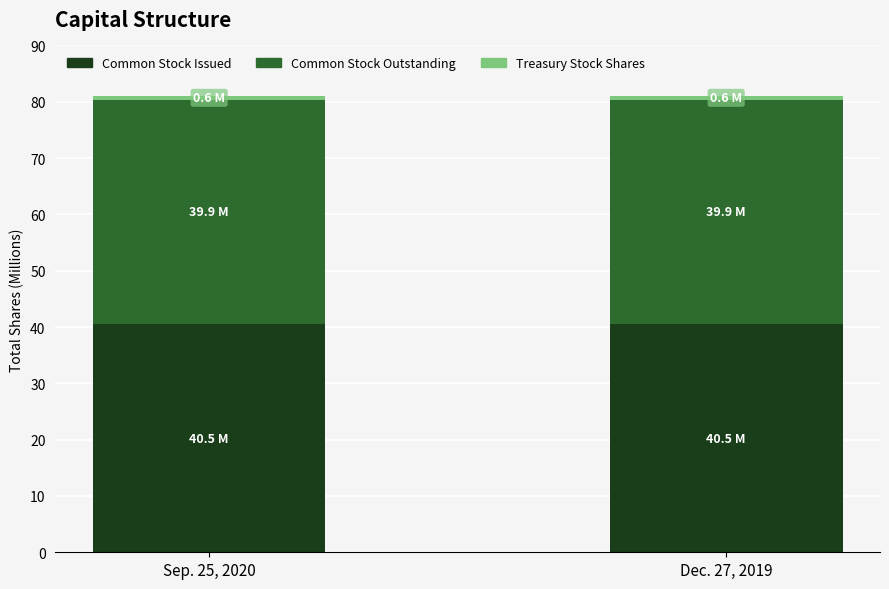

True or false: Common Stock Issued has a value of 8.8 at Sep. 25, 2020.

False